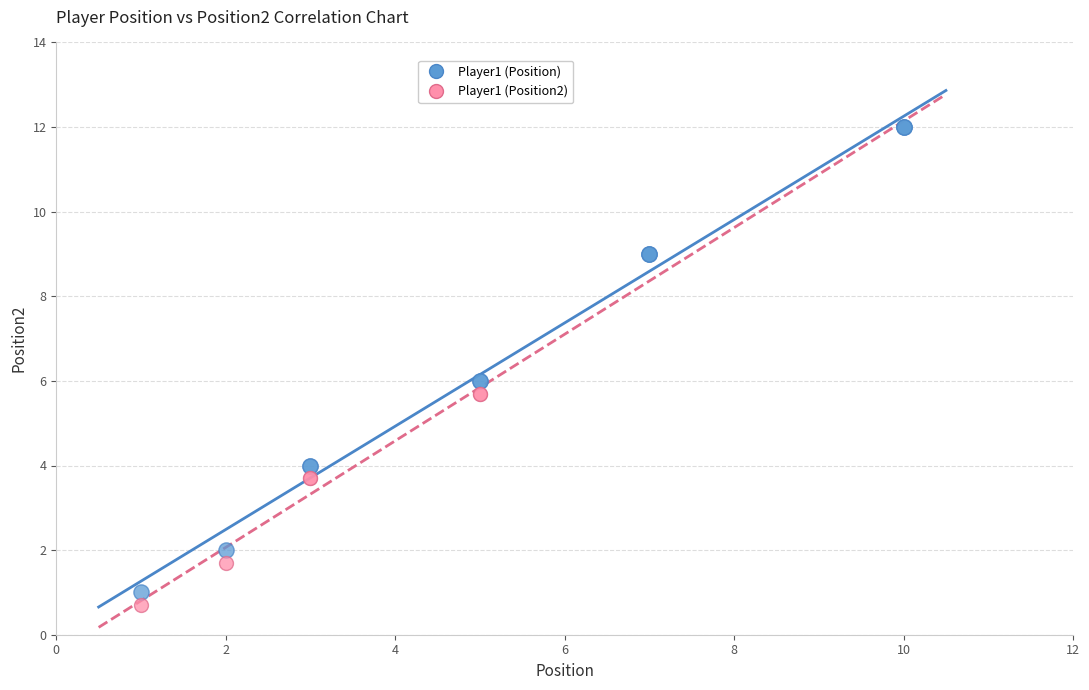

Which series contains the highest Y value?

Player1 (Position)